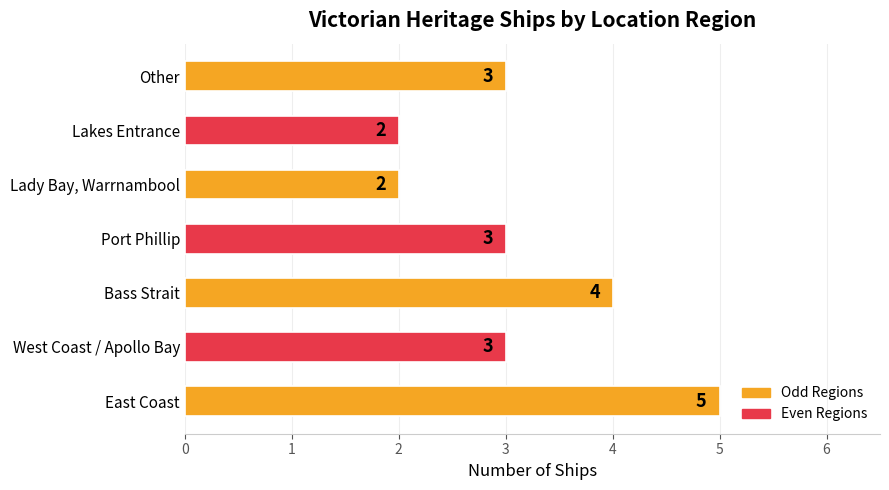

How many values are between 2 and 4?

6